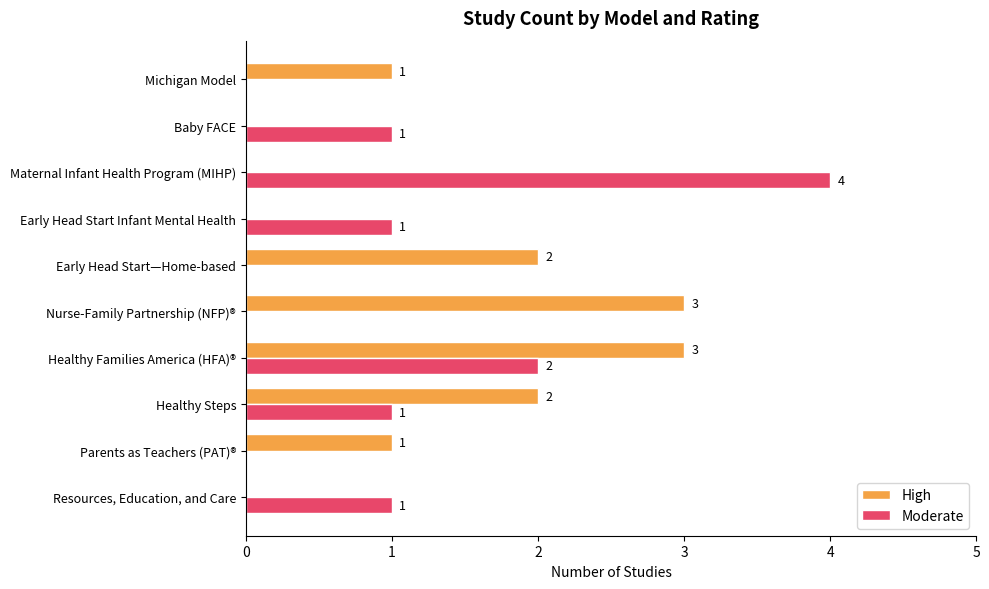

Which series has the largest total across all categories?

High